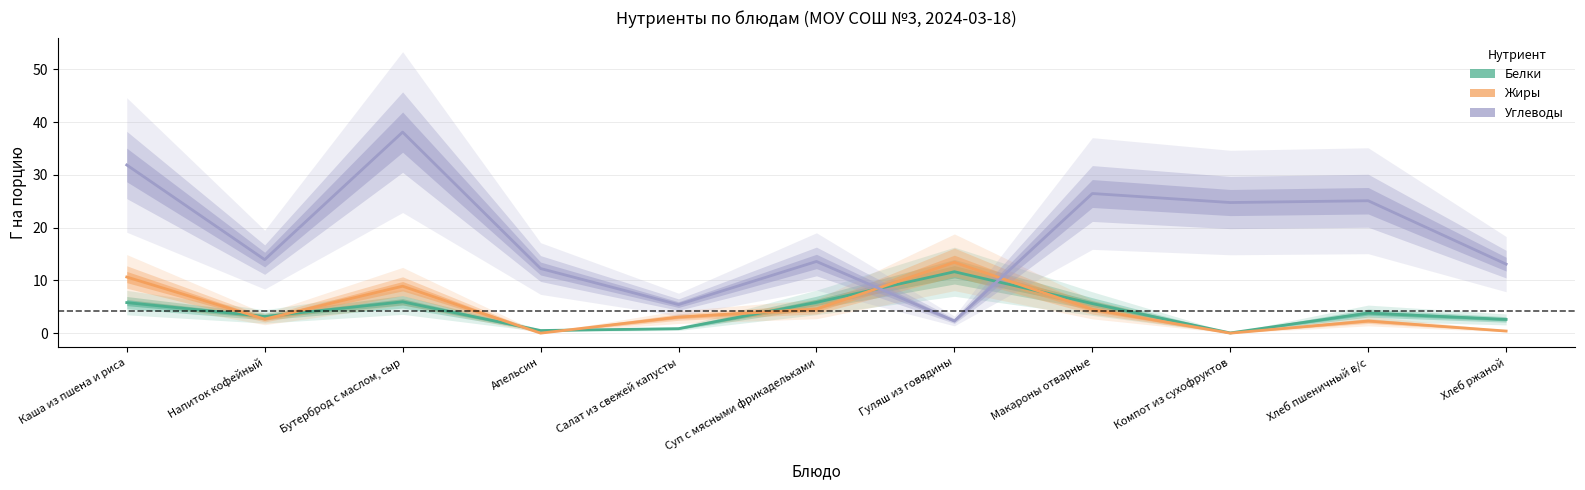

What are all the series names shown in the legend?

Белки, Жиры, Углеводы